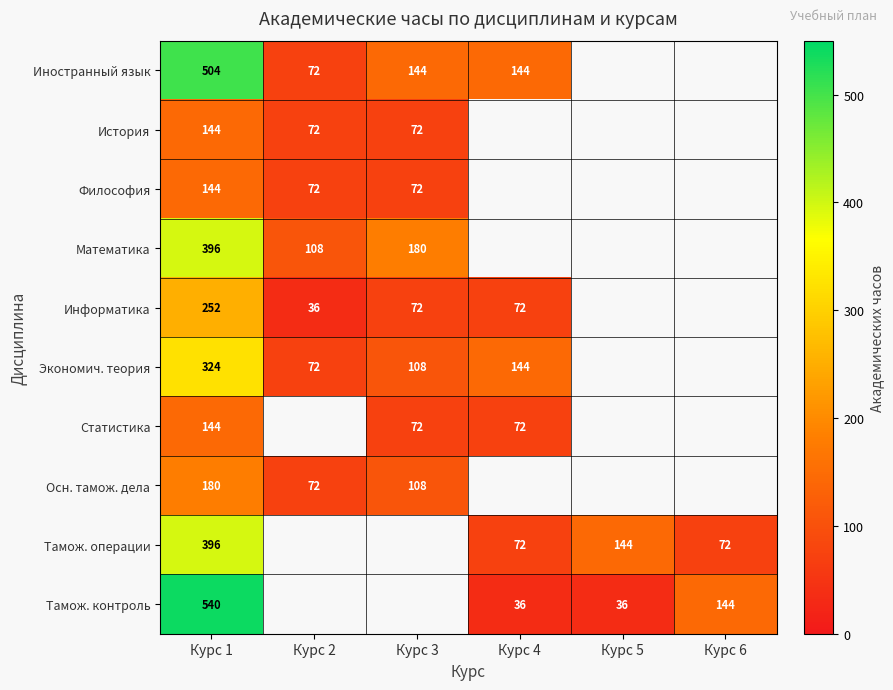

Between Курс 4 and Курс 1, which is larger?

Курс 1